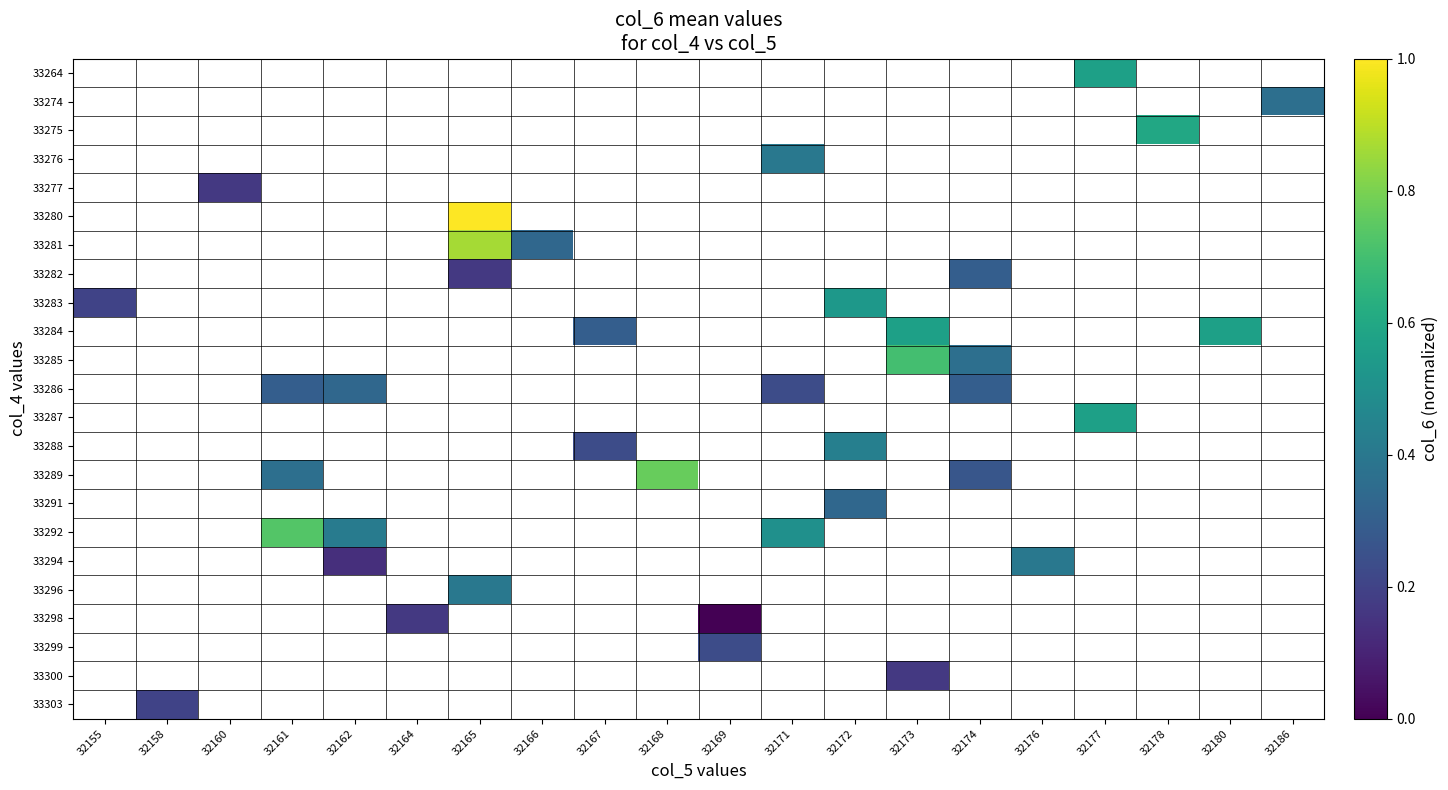

Count the number of data series in this chart.

23